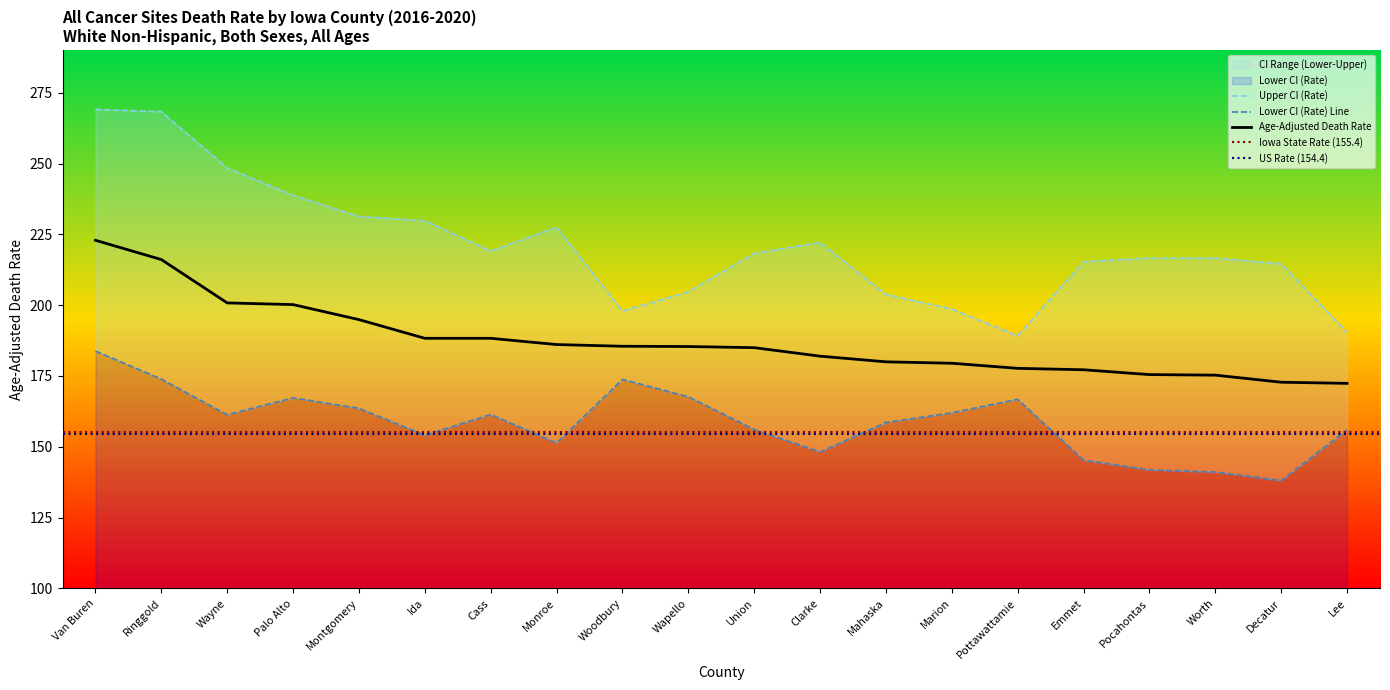

What is the value of the Lower CI (Rate) point at the 18th from the left?

141.1